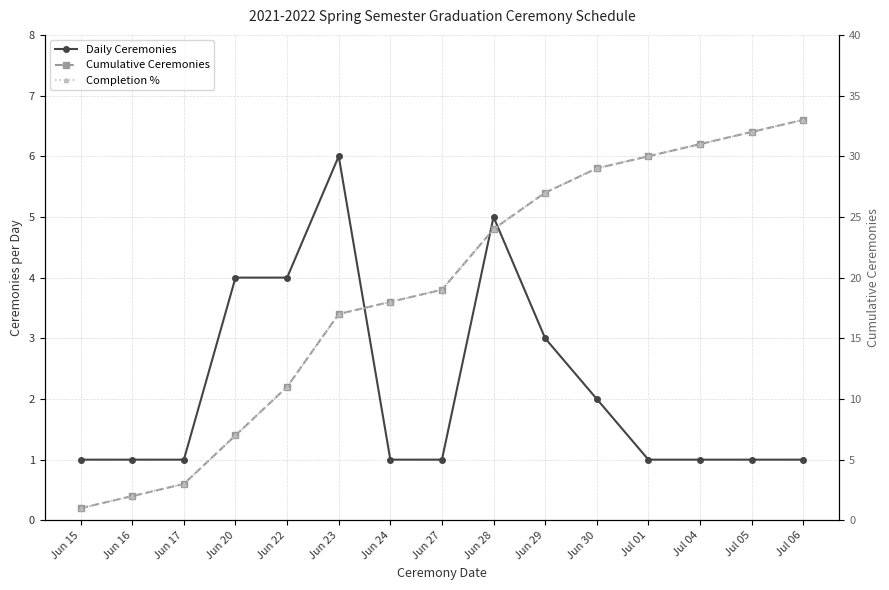

Count the number of categories in the chart.

15